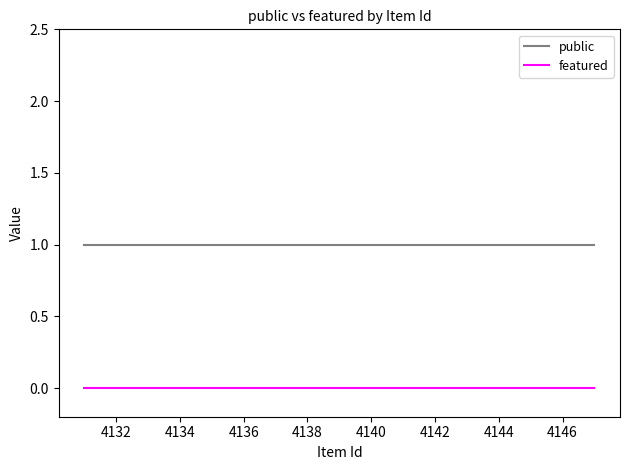

Reading left to right, transcribe all the data shown in this chart.

public: 1	1	1	1	1	1	1	1	1	1
featured: 0	0	0	0	0	0	0	0	0	0